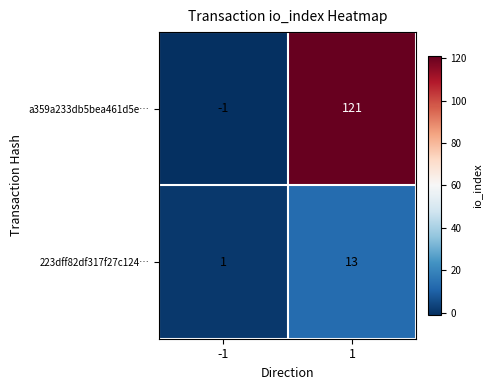

Which series changed the most between -1 and 1?

a359a233db5bea461d5e…